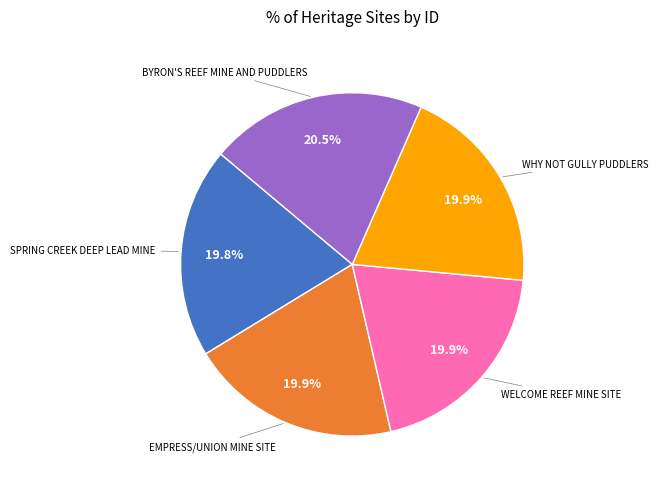

Is there a majority slice in this chart?

No